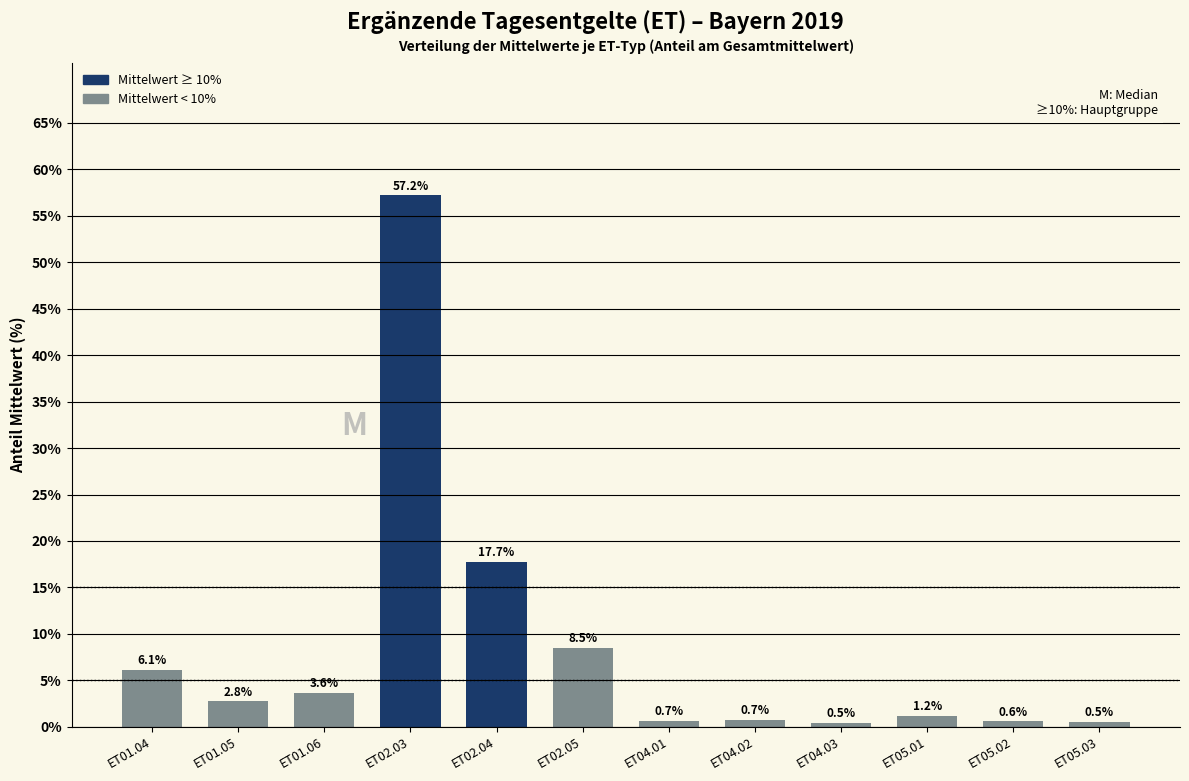

Reading right to left, list all the values displayed in this chart.

ET05.03=0.5	ET05.02=0.6	ET05.01=1.2	ET04.03=0.5	ET04.02=0.7	ET04.01=0.7	ET02.05=8.5	ET02.04=17.7	ET02.03=57.2	ET01.06=3.6	ET01.05=2.8	ET01.04=6.1